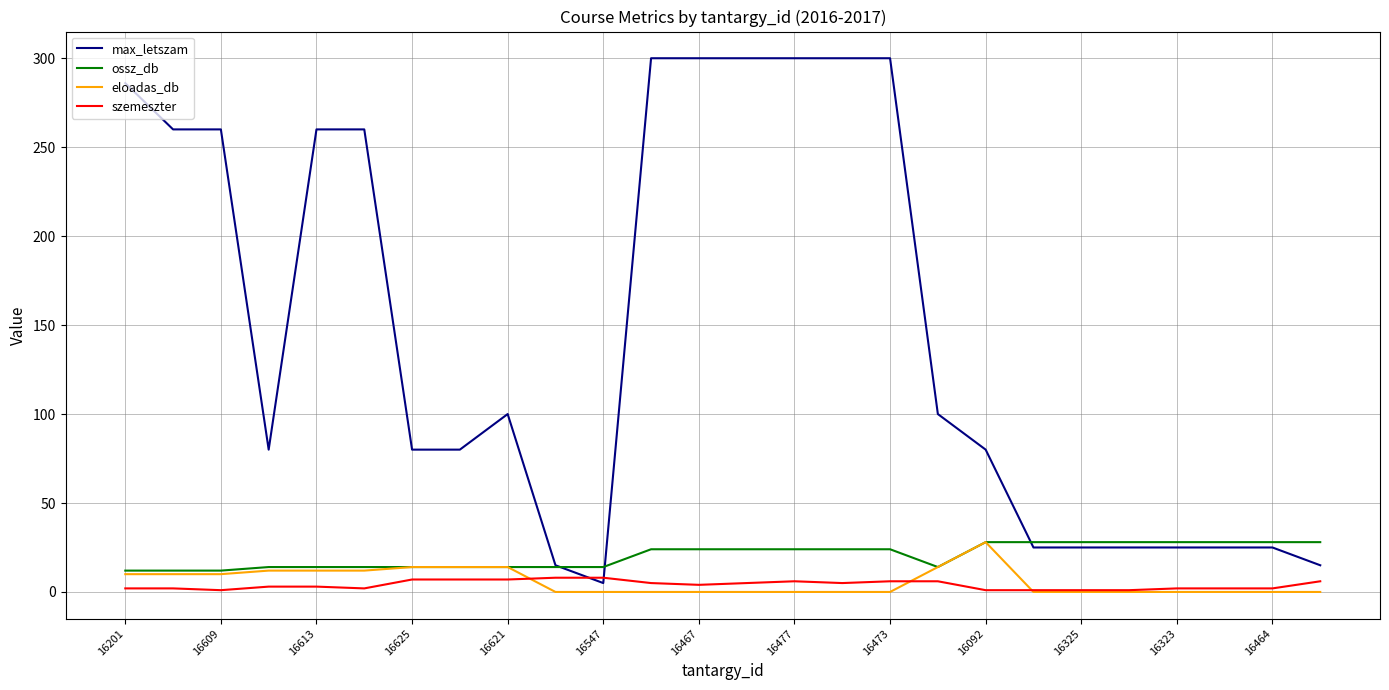

What is the highest value of the max_letszam series?

300